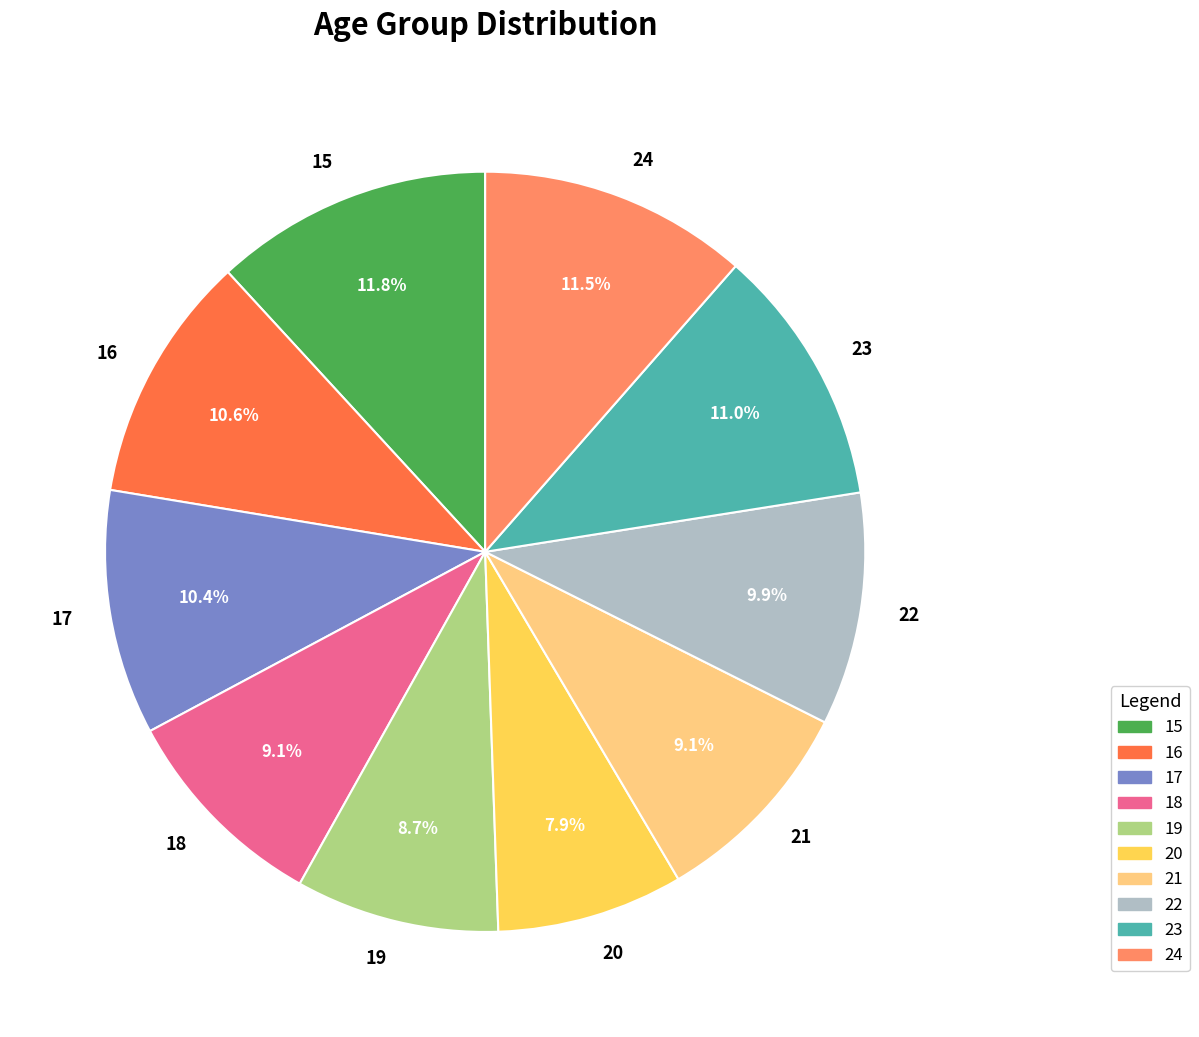

Does any single category account for the majority?

No